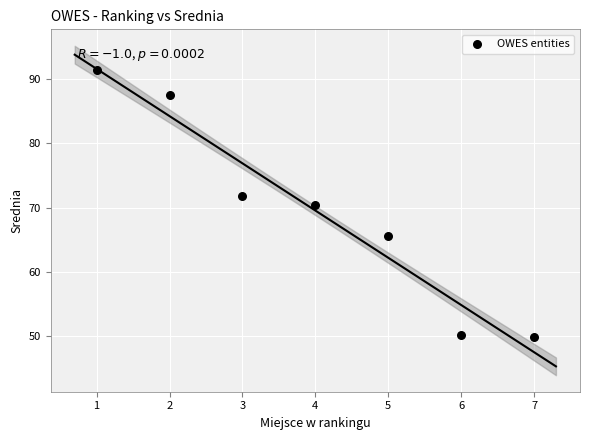

What is the range of X values (max minus min)?

6.0